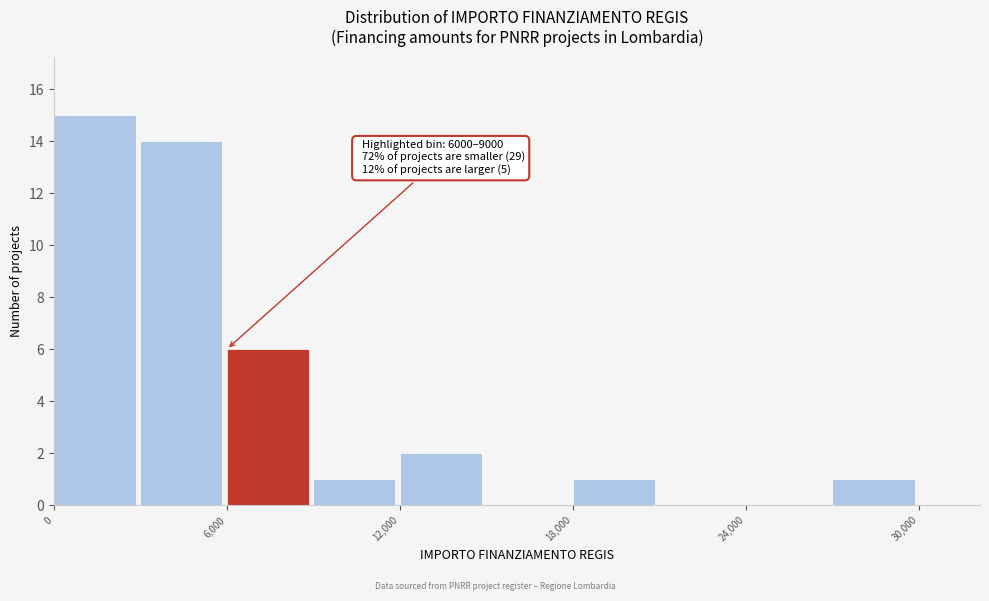

Around what value on the x-axis is the tallest bar? Give the approximate position of its centre, as read against the axis.

1000